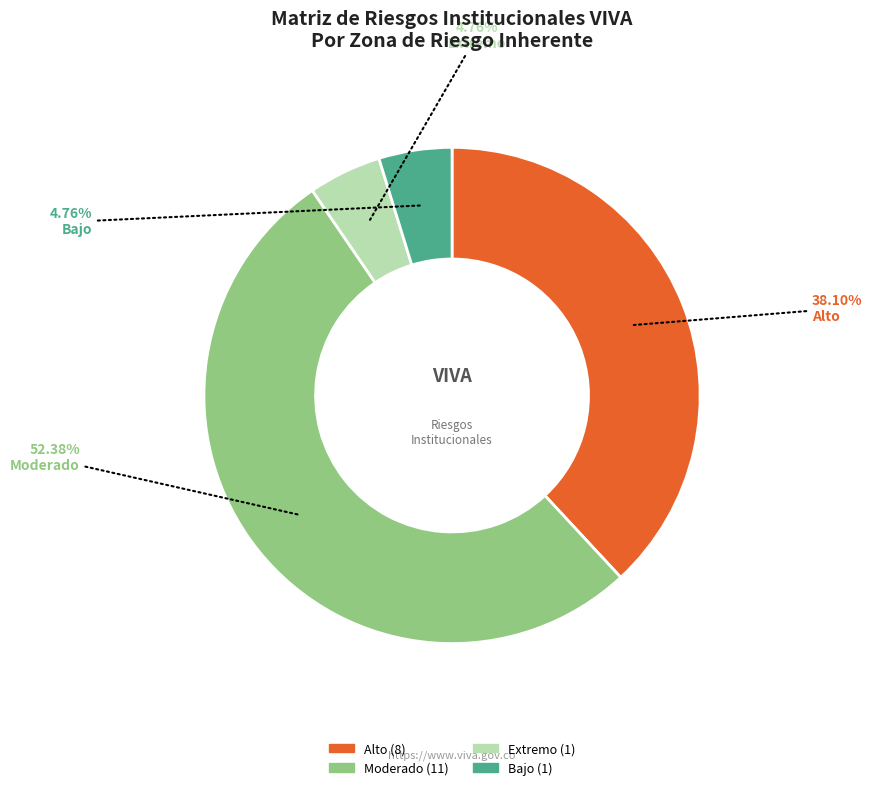

Is there a majority slice in this chart?

Yes